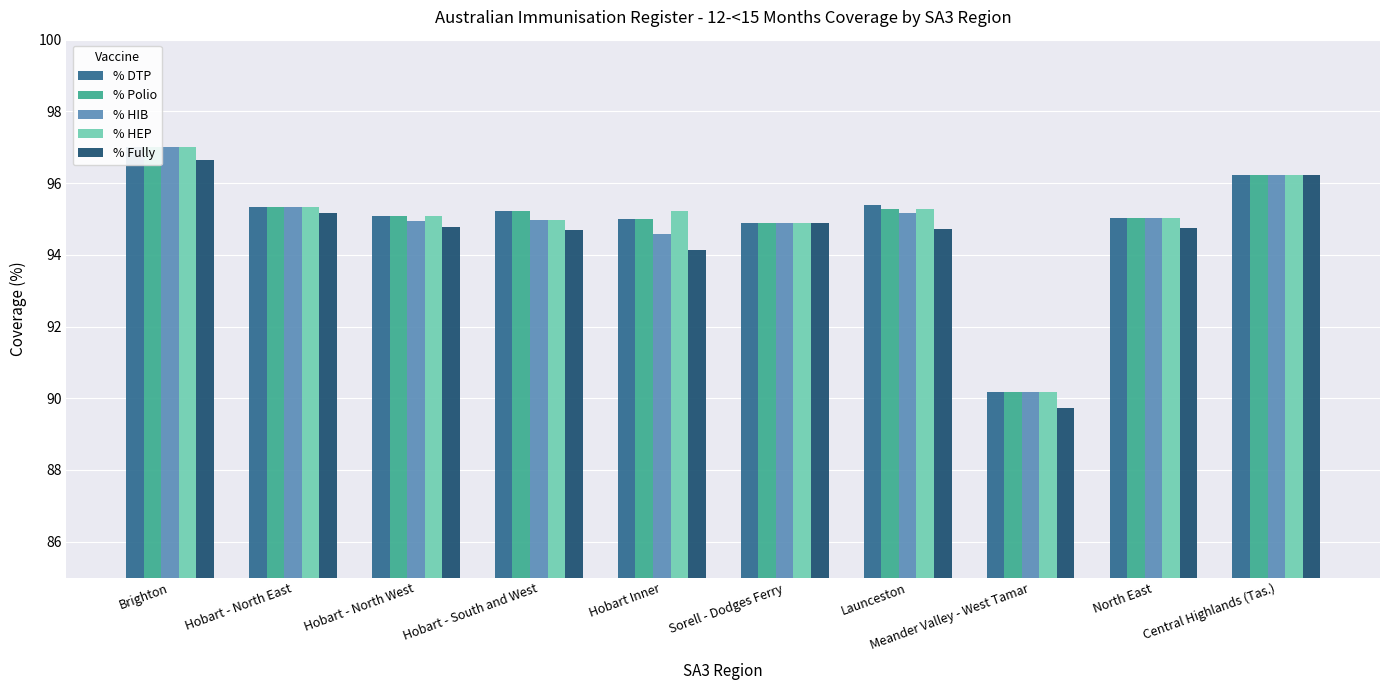

Reading right to left, what are all the values shown in this chart?

% DTP: Central Highlands (Tas.)=96.2	North East=95.0	Meander Valley - West Tamar=90.2	Launceston=95.4	Sorell - Dodges Ferry=94.9	Hobart Inner=95.0	Hobart - South and West=95.2	Hobart - North West=95.1	Hobart - North East=95.3	Brighton=97.0
% Polio: Central Highlands (Tas.)=96.2	North East=95.0	Meander Valley - West Tamar=90.2	Launceston=95.3	Sorell - Dodges Ferry=94.9	Hobart Inner=95.0	Hobart - South and West=95.2	Hobart - North West=95.1	Hobart - North East=95.3	Brighton=97.0
% HIB: Central Highlands (Tas.)=96.2	North East=95.0	Meander Valley - West Tamar=90.2	Launceston=95.2	Sorell - Dodges Ferry=94.9	Hobart Inner=94.6	Hobart - South and West=95.0	Hobart - North West=94.9	Hobart - North East=95.3	Brighton=97.0
% HEP: Central Highlands (Tas.)=96.2	North East=95.0	Meander Valley - West Tamar=90.2	Launceston=95.3	Sorell - Dodges Ferry=94.9	Hobart Inner=95.2	Hobart - South and West=95.0	Hobart - North West=95.1	Hobart - North East=95.3	Brighton=97.0
% Fully: Central Highlands (Tas.)=96.2	North East=94.8	Meander Valley - West Tamar=89.7	Launceston=94.7	Sorell - Dodges Ferry=94.9	Hobart Inner=94.1	Hobart - South and West=94.7	Hobart - North West=94.8	Hobart - North East=95.2	Brighton=96.6